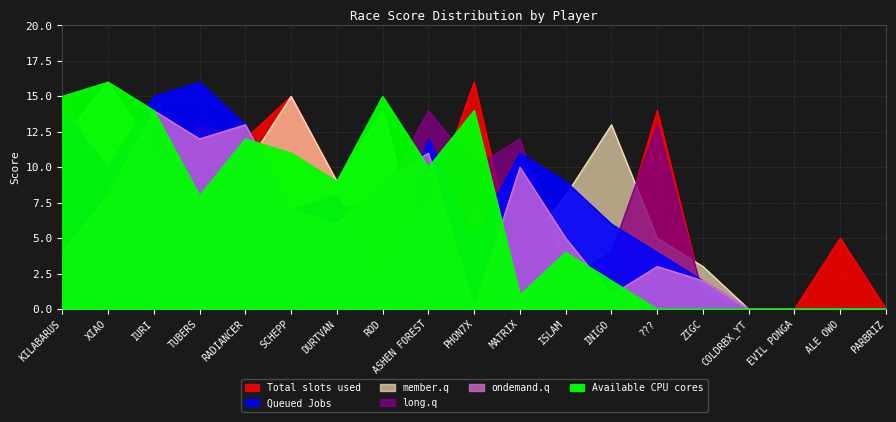

What is the difference between the highest and lowest values at RADIANCER?

7